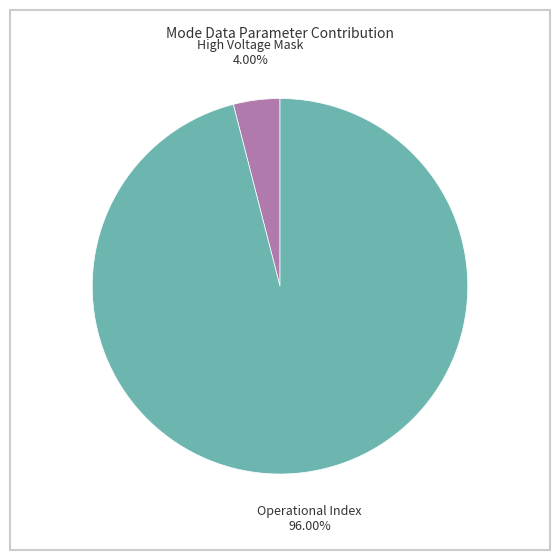

Which slice is the smallest?

High Voltage Mask